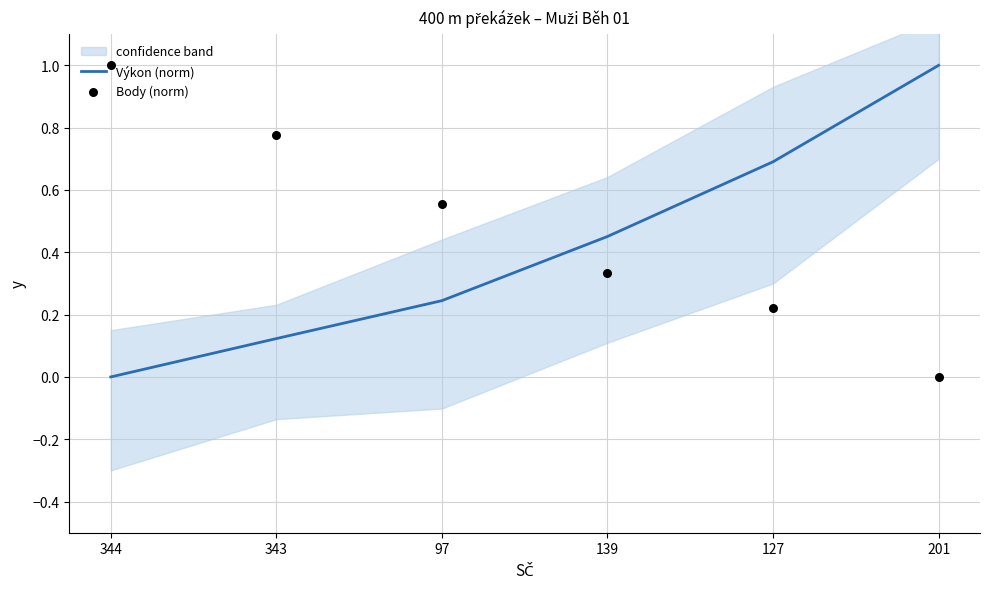

Which series contains the lowest Y value?

Výkon (norm)